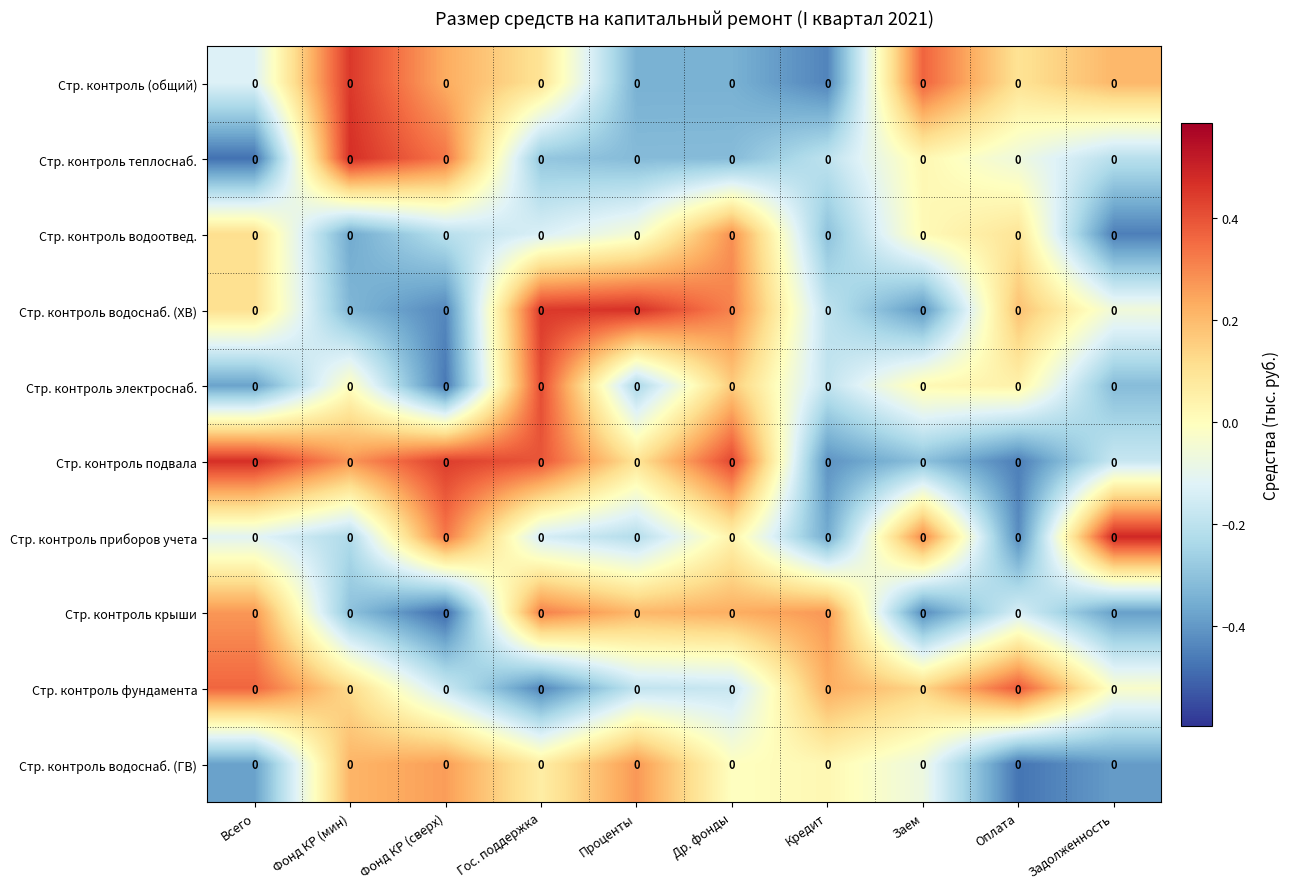

Is the value of Стр. контроль водоснаб. (ХВ) at Проценты greater than the value of Стр. контроль приборов учета at Гос. поддержка?

Yes